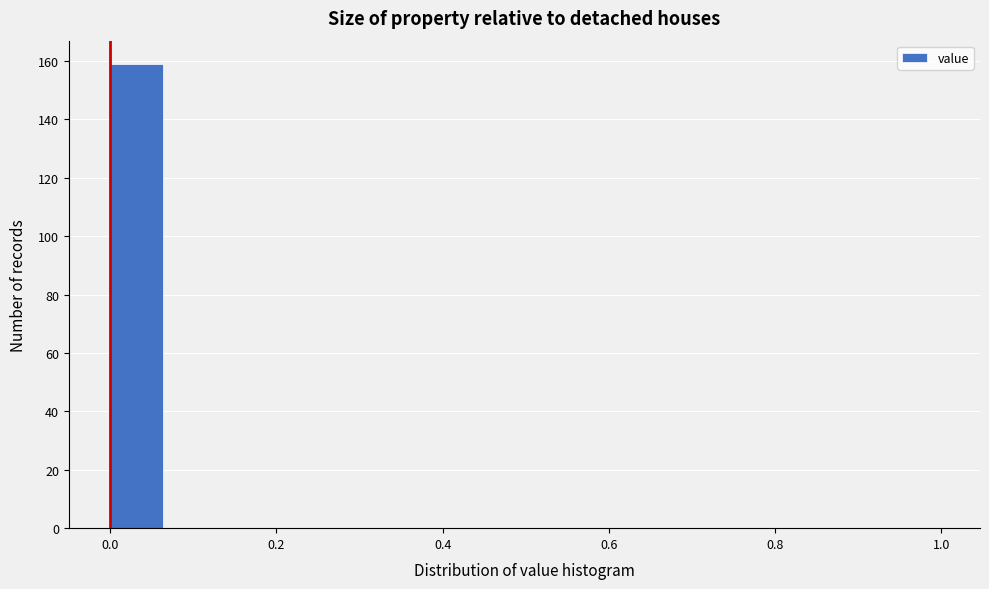

Read against the x-axis, roughly where is the centre of the tallest bar?

0.04